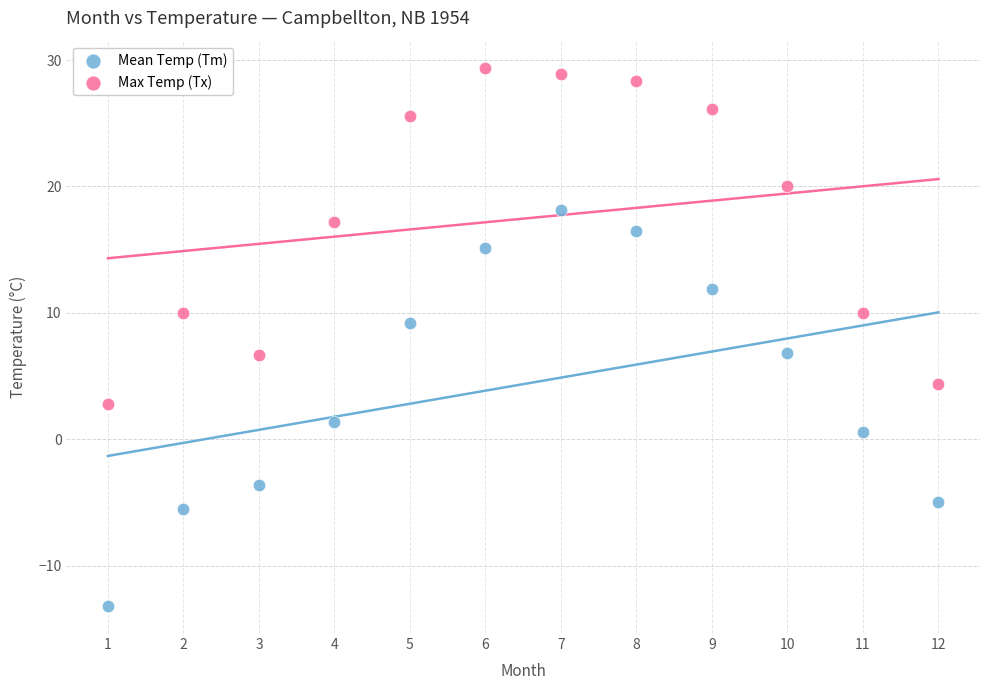

Across all data points, what is the range of X values (max minus min)?

11.0